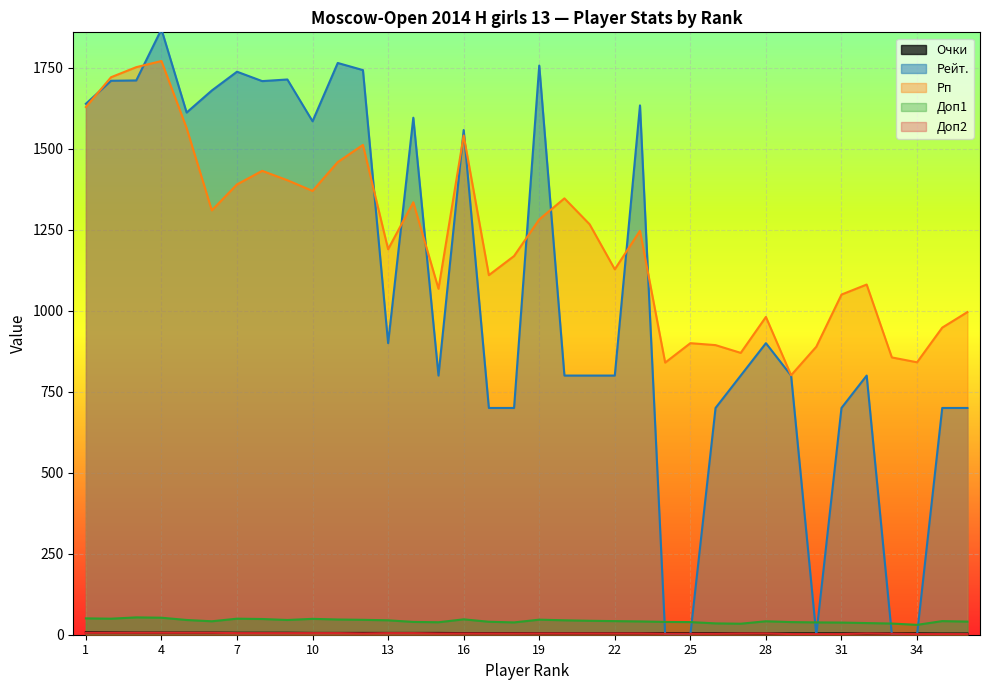

Rank the categories by Доп1 value from lowest to highest.

34, 27, 33, 26, 32, 31, 18, 30, 15, 25, 29, 14, 24, 17, 36, 23, 6, 28, 22, 35, 21, 13, 20, 5, 9, 12, 19, 11, 16, 8, 10, 2, 7, 1, 4, 3